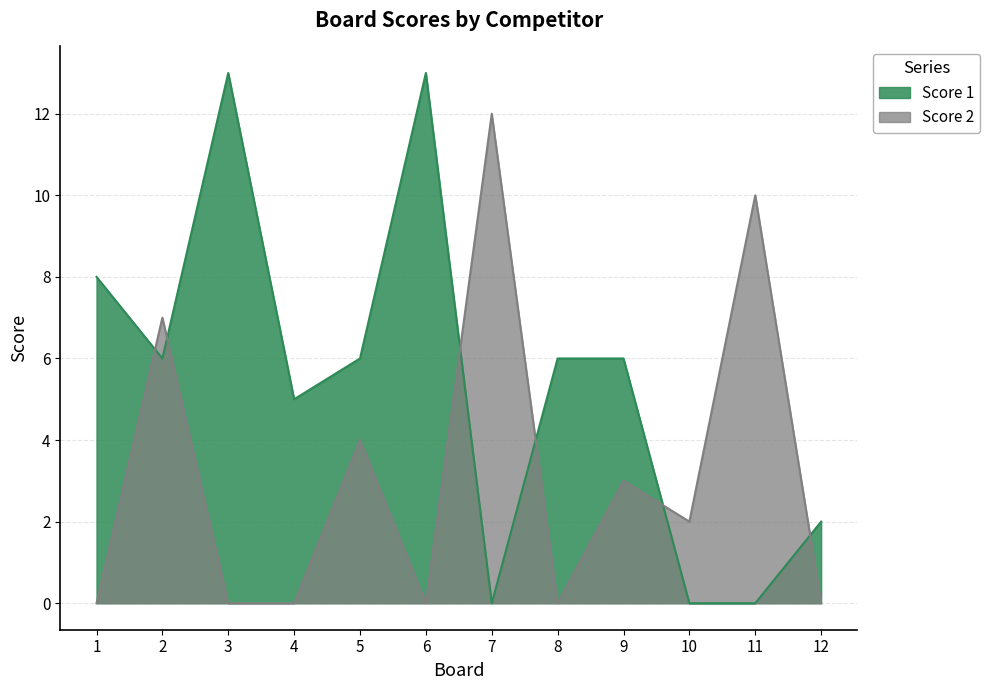

How many interior local peaks does the Score 2 series have?

5